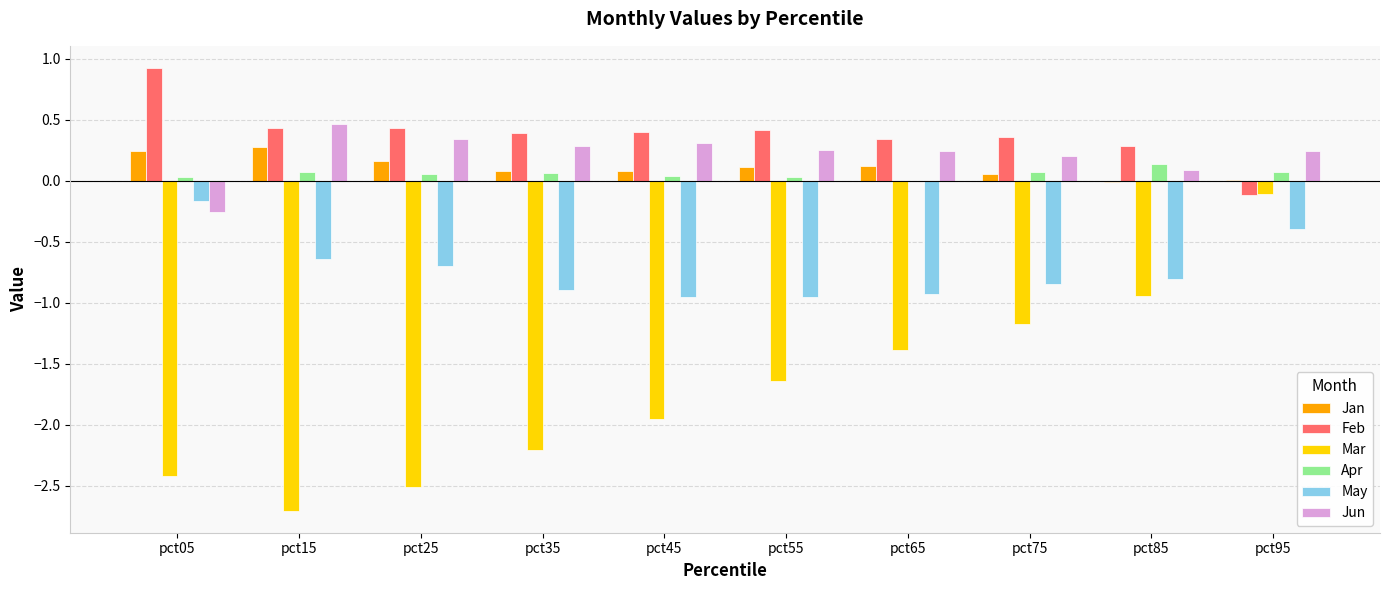

What is the highest value of the Jun series?

0.5